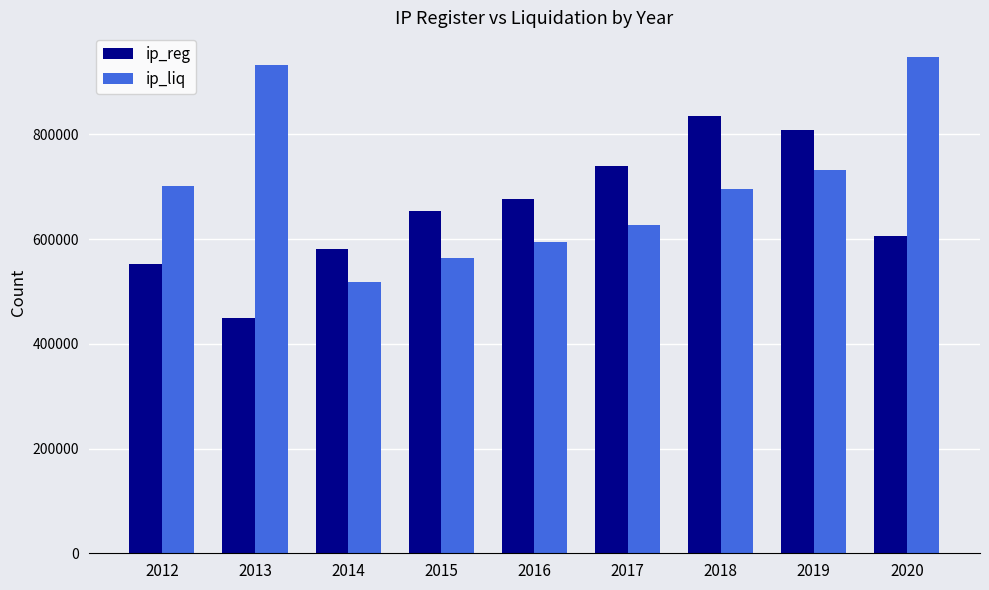

How many distinct data groups are displayed?

2